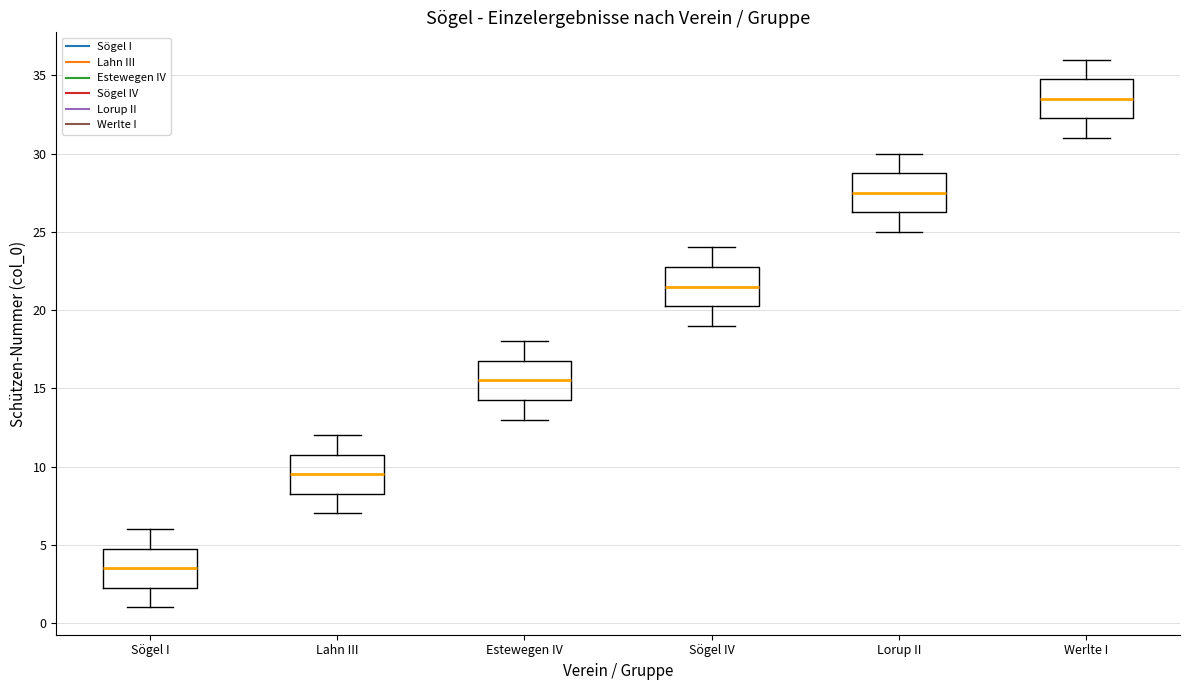

Which box's median line is the lowest?

Sögel I